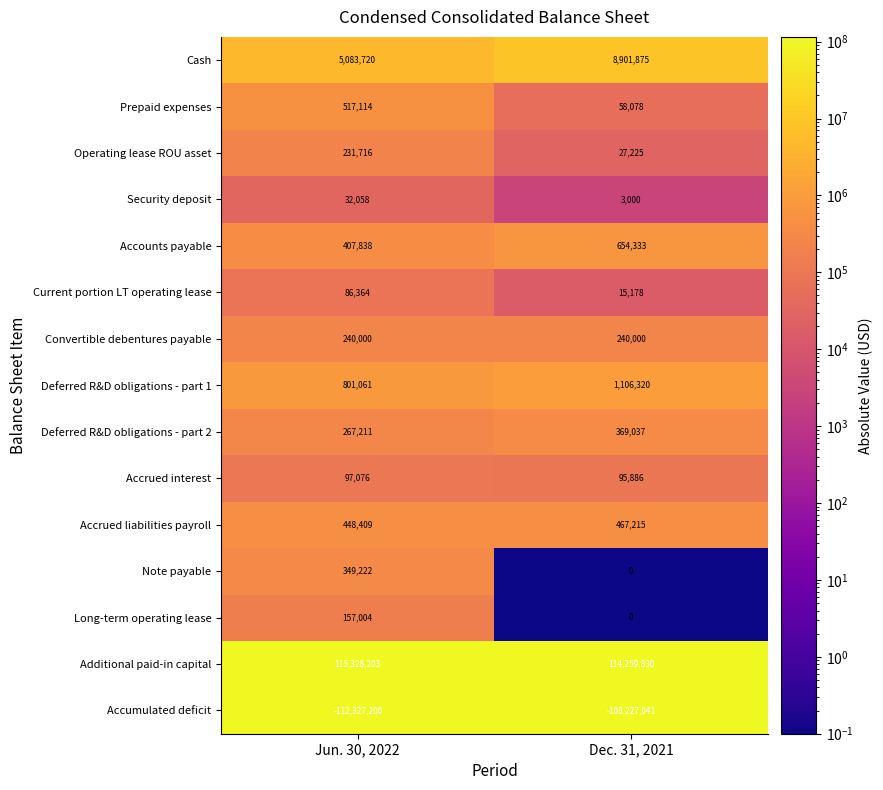

What is the approximate value of Accumulated deficit at Dec. 31, 2021?

-108227041